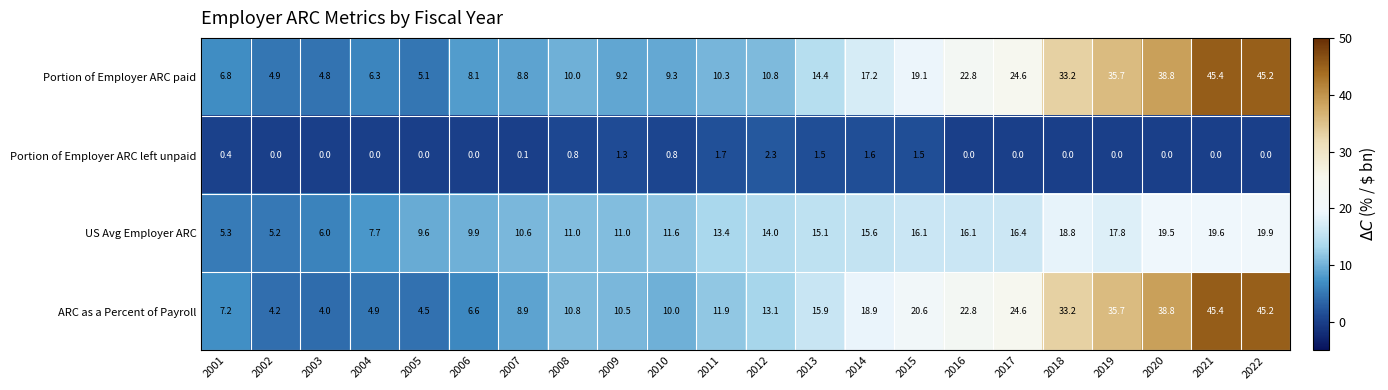

True or false: Portion of Employer ARC paid has a value of 33.2 at 2018.

True